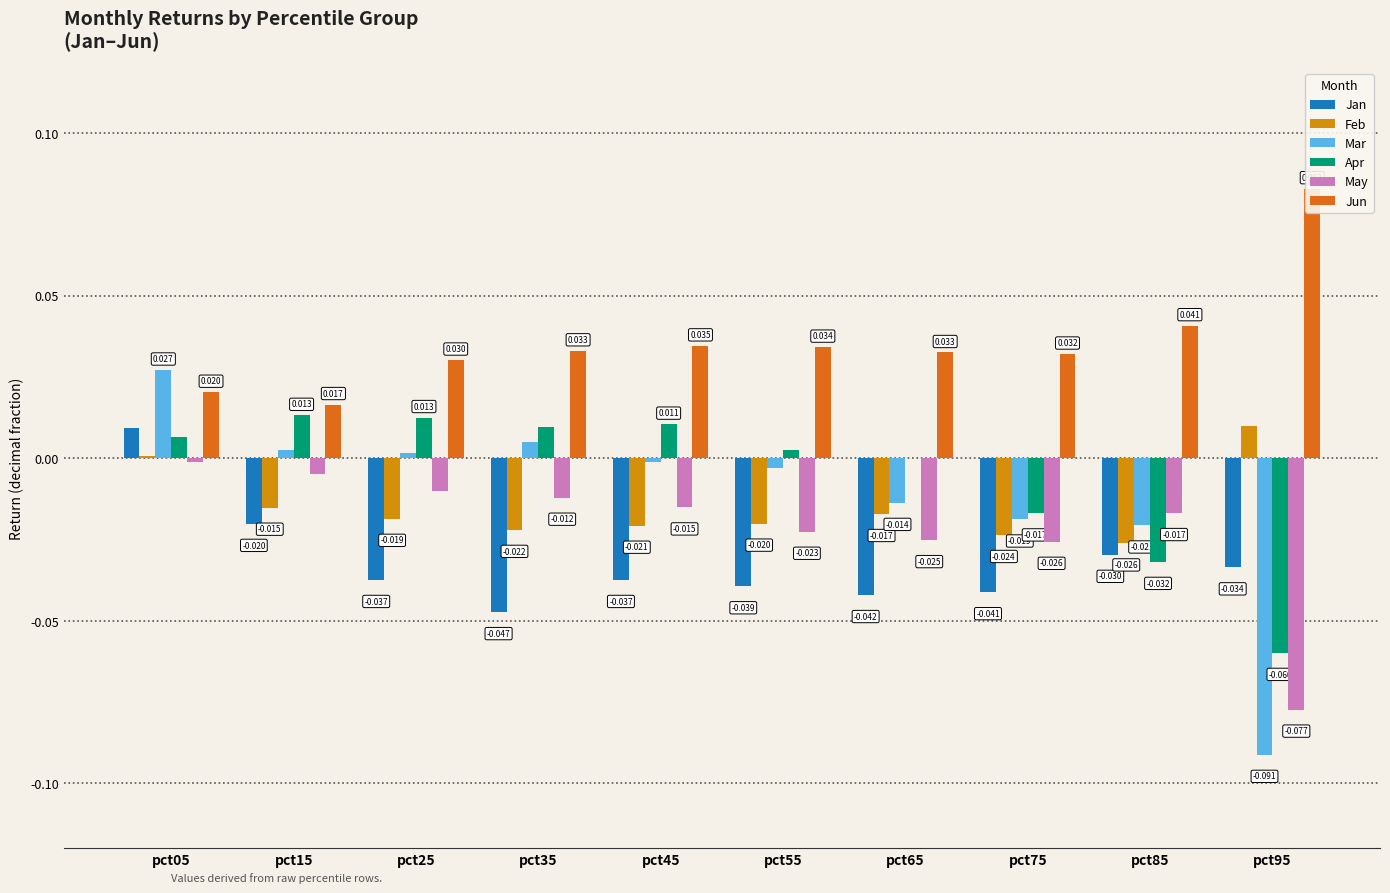

Does the chart contain any negative values?

Yes